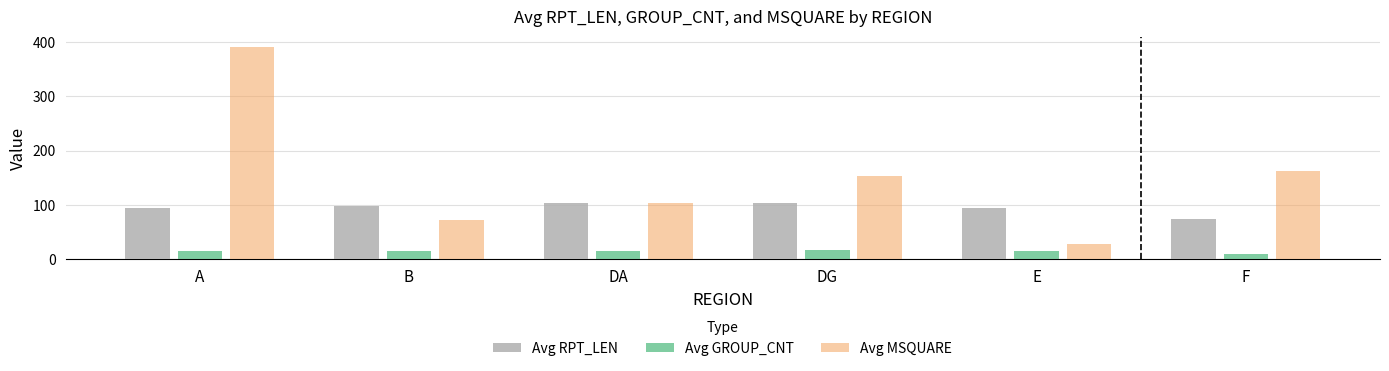

Count the number of data series in this chart.

3